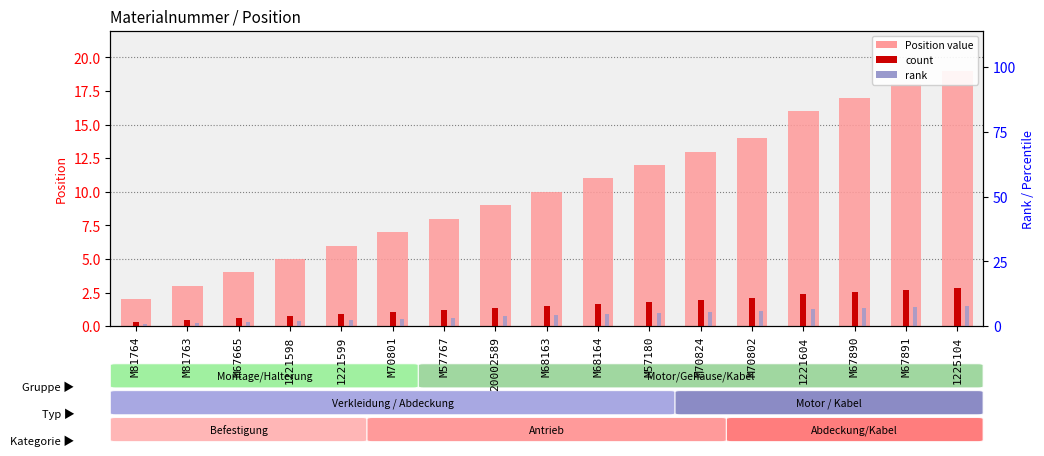

At which category is the sum across all series the highest?

1225104